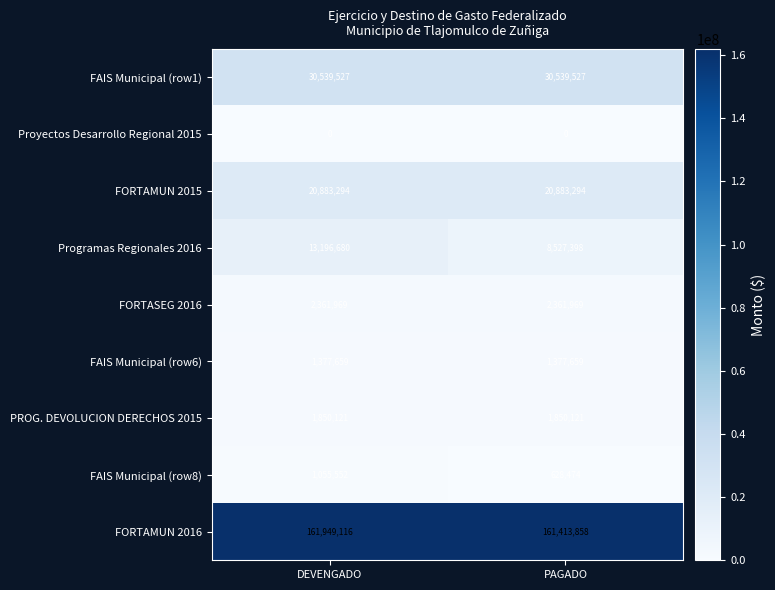

What is the difference between the highest and lowest values at DEVENGADO?

161949116